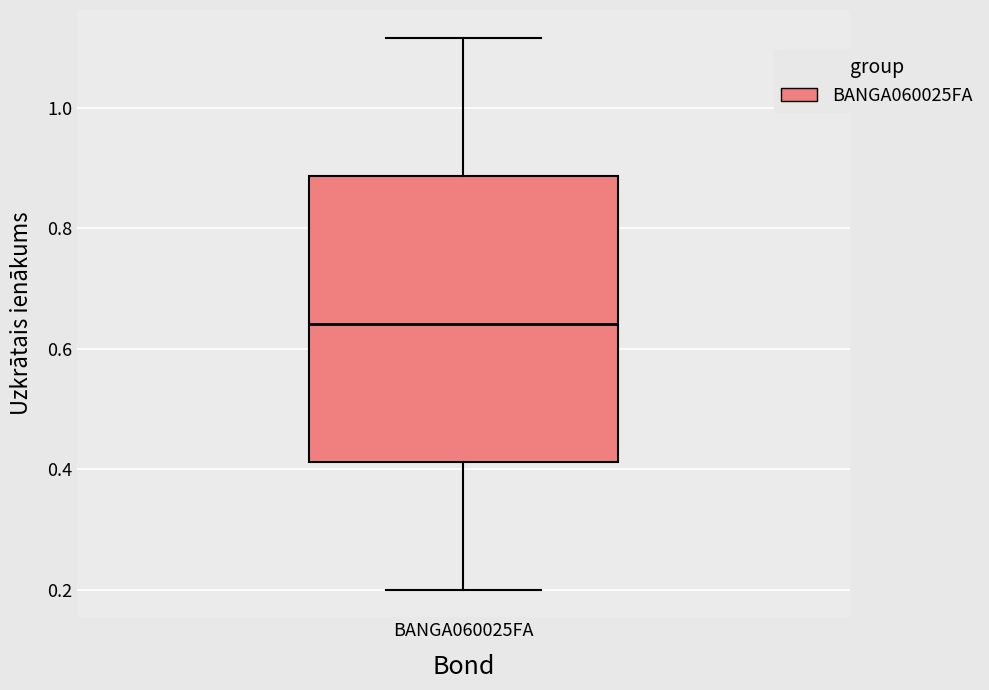

Read this box plot against the y-axis: the position of the median line, the range covered by the box, and the ends of both whiskers. The values are not printed on the chart, so give them approximately, as read against the axis.

median 0.64, box 0.42 to 0.88, whiskers 0.20 to 1.12